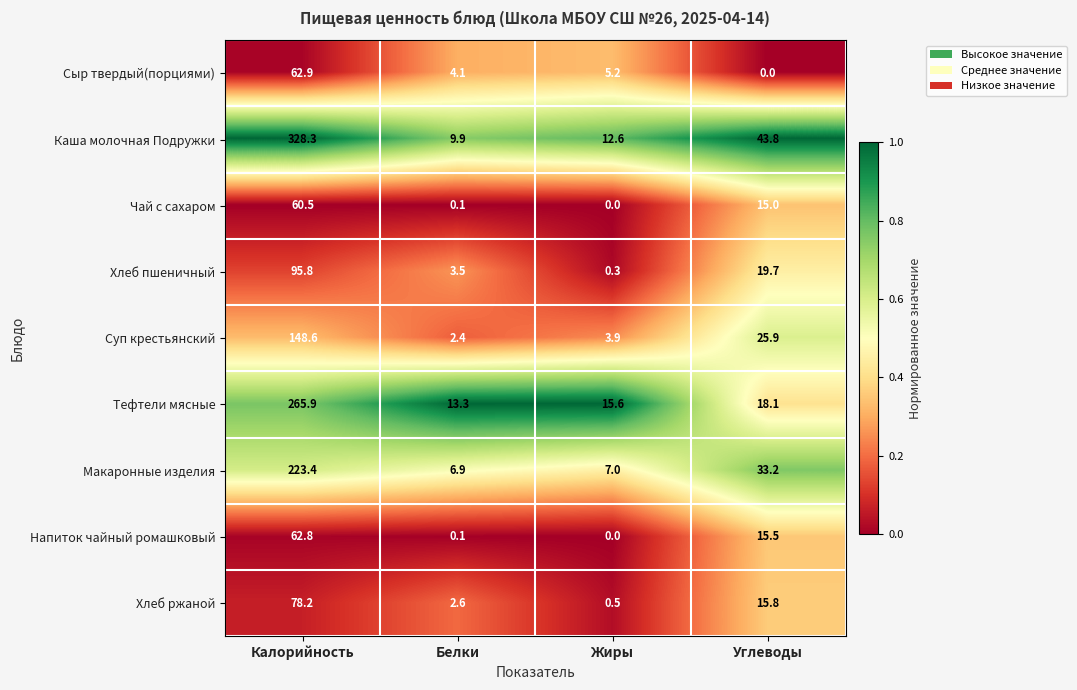

The value of Хлеб пшеничный at Белки is 3.5. True or false?

True